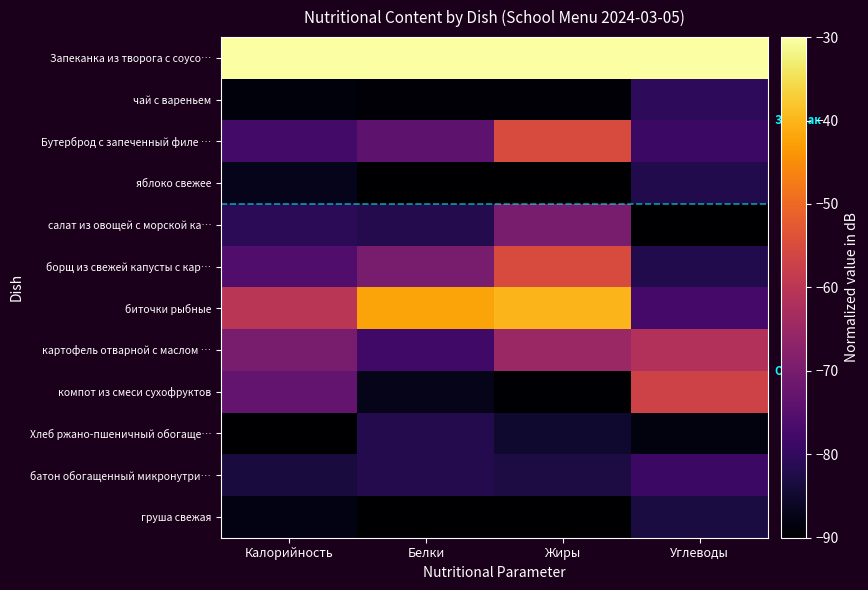

Between Углеводы and Белки, which is larger?

Углеводы